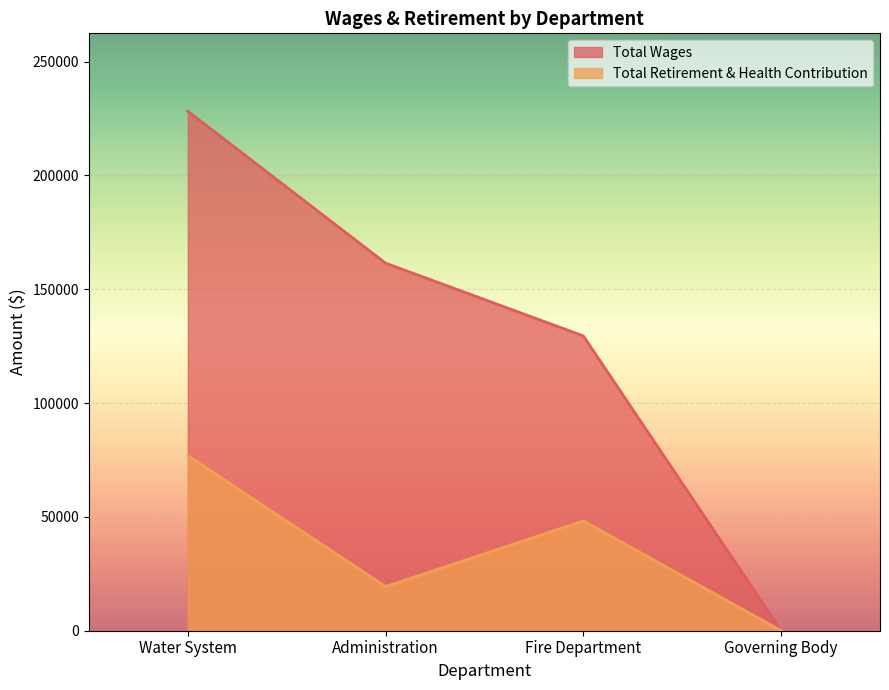

How many data points does each series have?

4